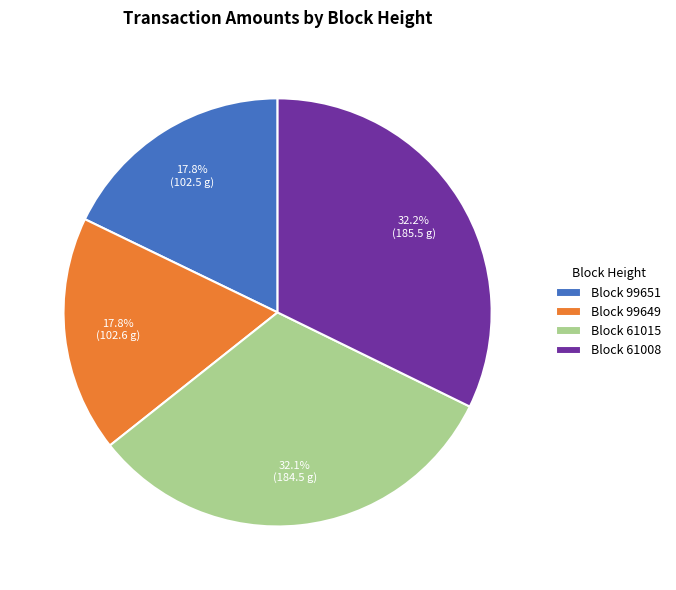

To the nearest percent, what is the difference between the largest and smallest slice percentages?

14%